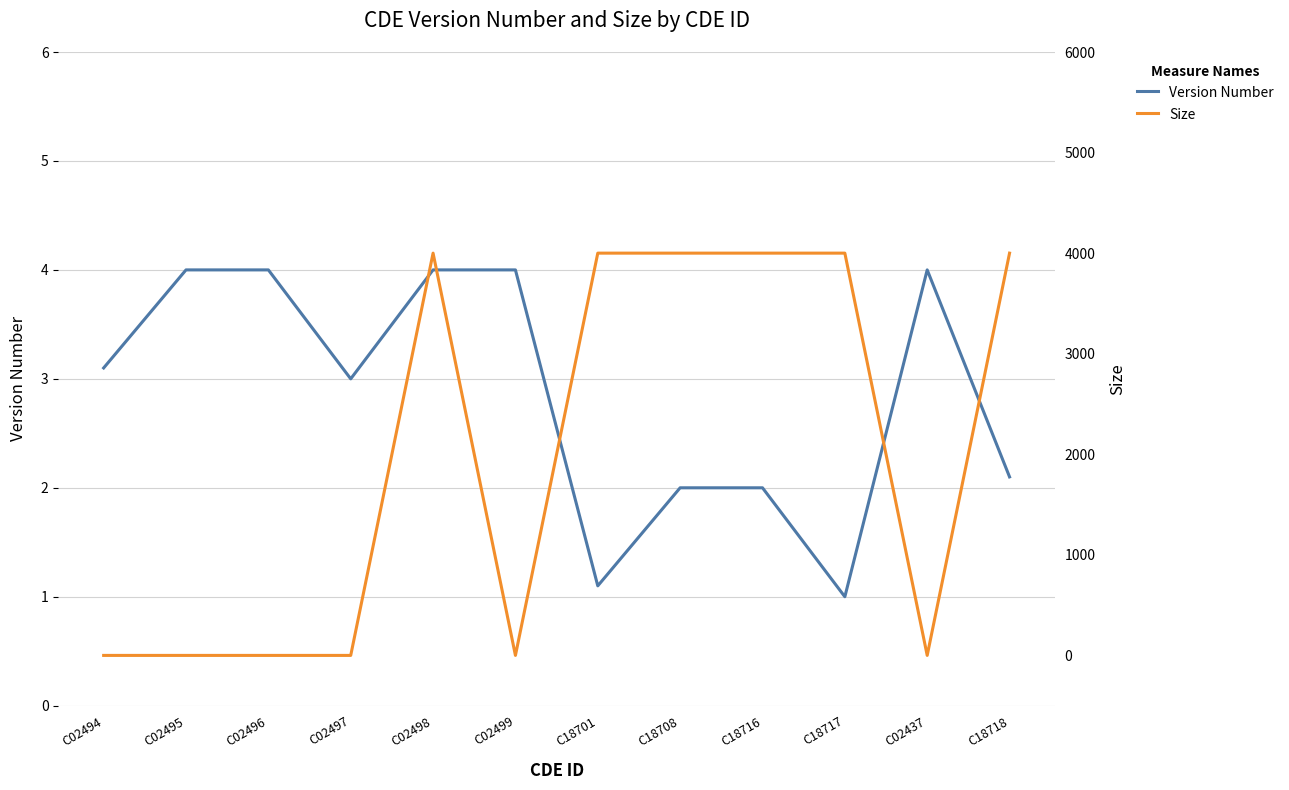

What are all the series names shown in the legend?

Version Number, Size